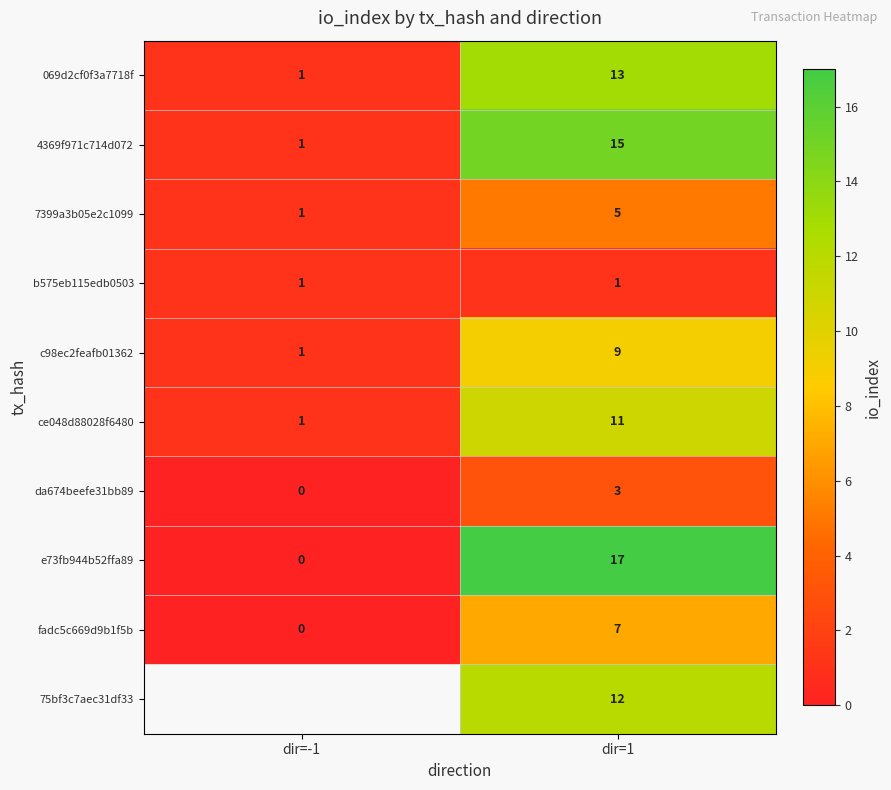

Which has a higher value, dir=1 or dir=-1?

dir=1